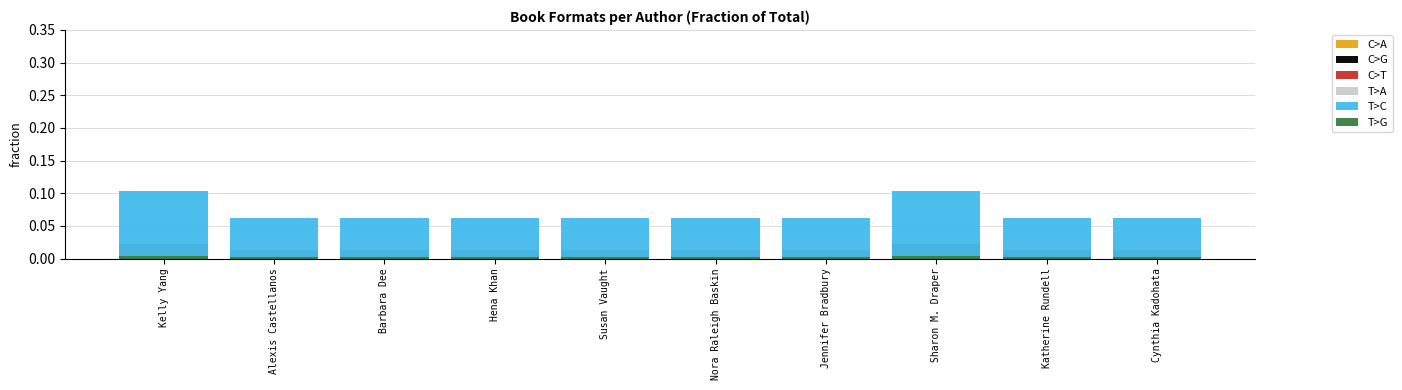

Rank the series at Jennifer Bradbury from lowest to highest value.

C>G, T>A, T>G, C>A, C>T, T>C